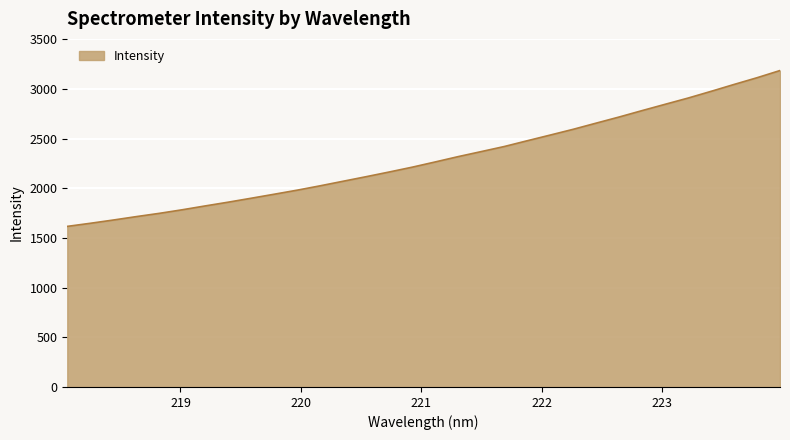

What is the smallest value displayed?

1616.6